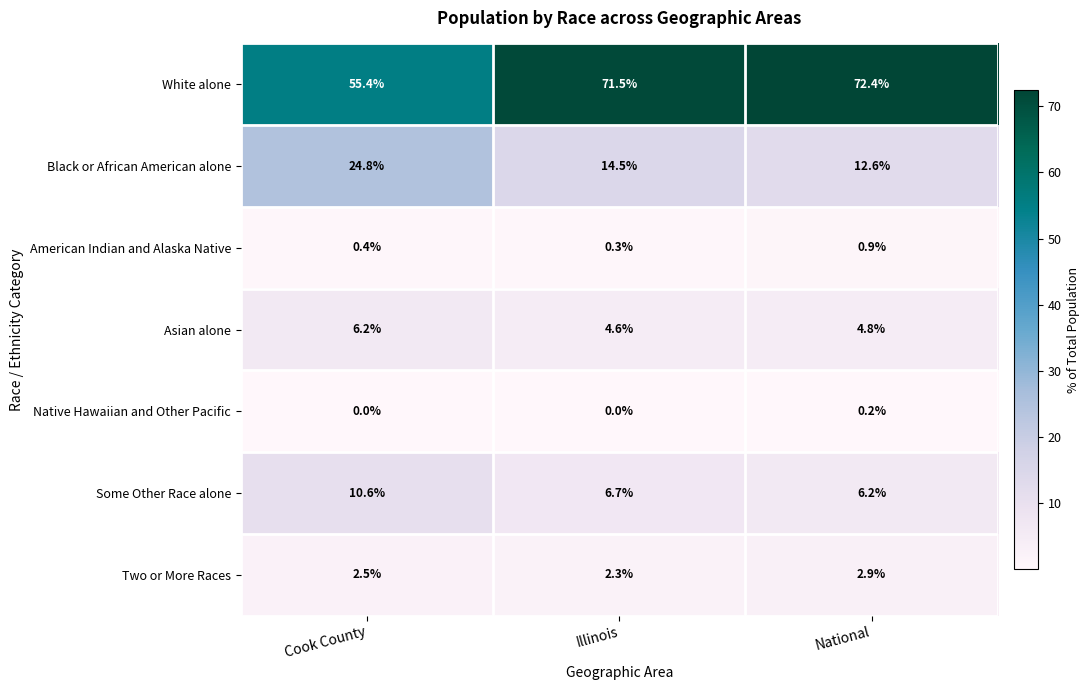

True or false: Asian alone has a value of 10.0 at Cook County.

False